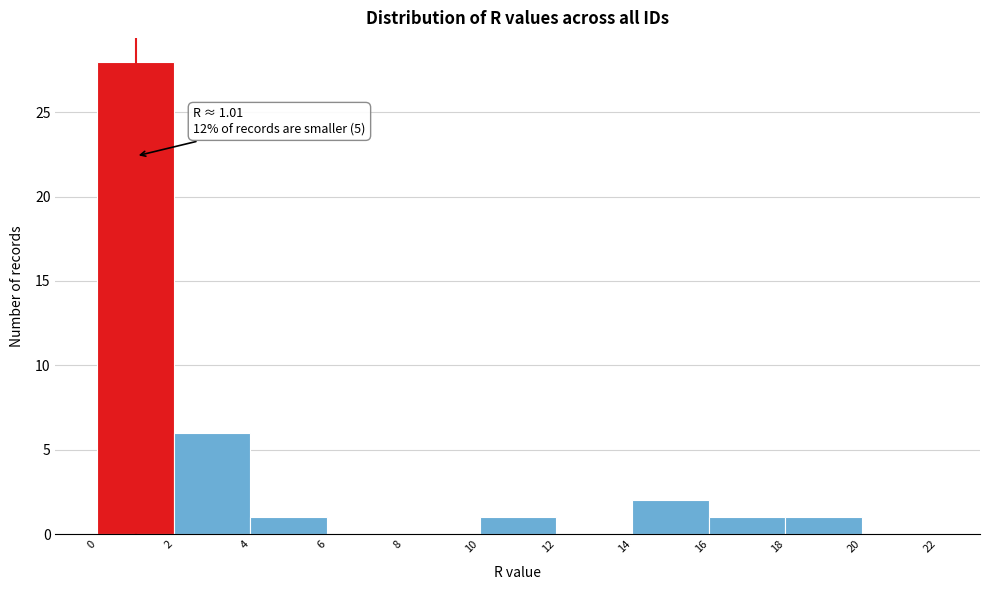

Over which range of the x-axis is the bar tallest?

0 to 2